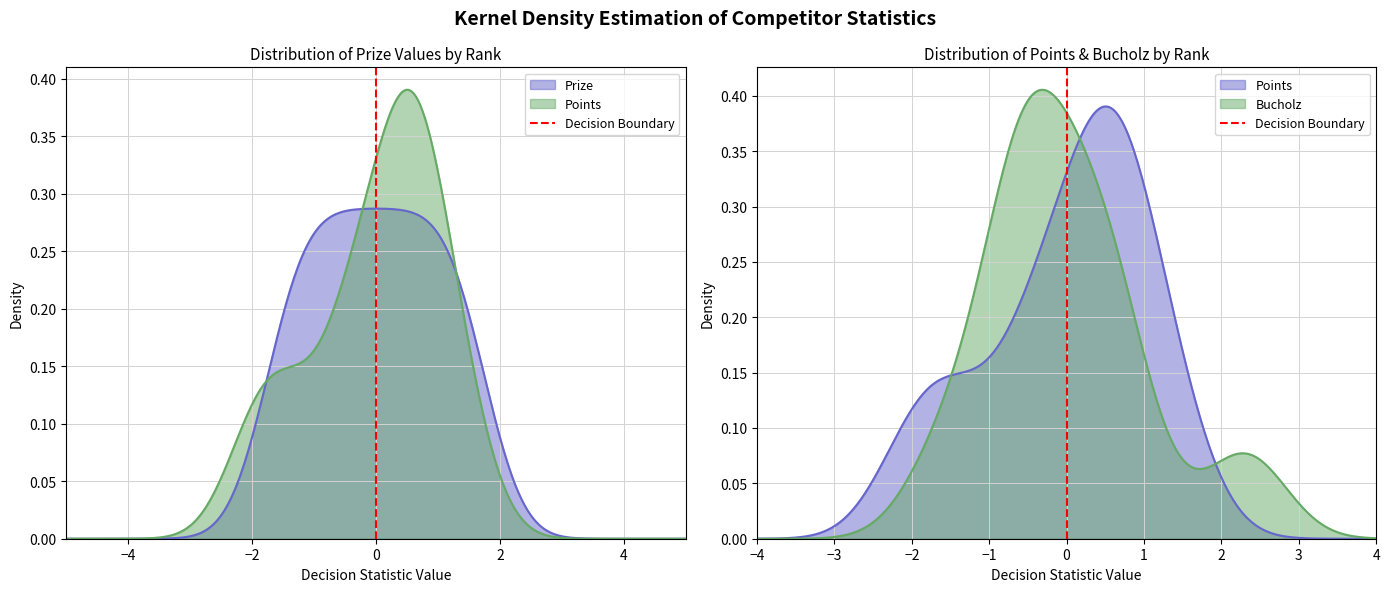

Which has a higher value, −4 or −6?

−4